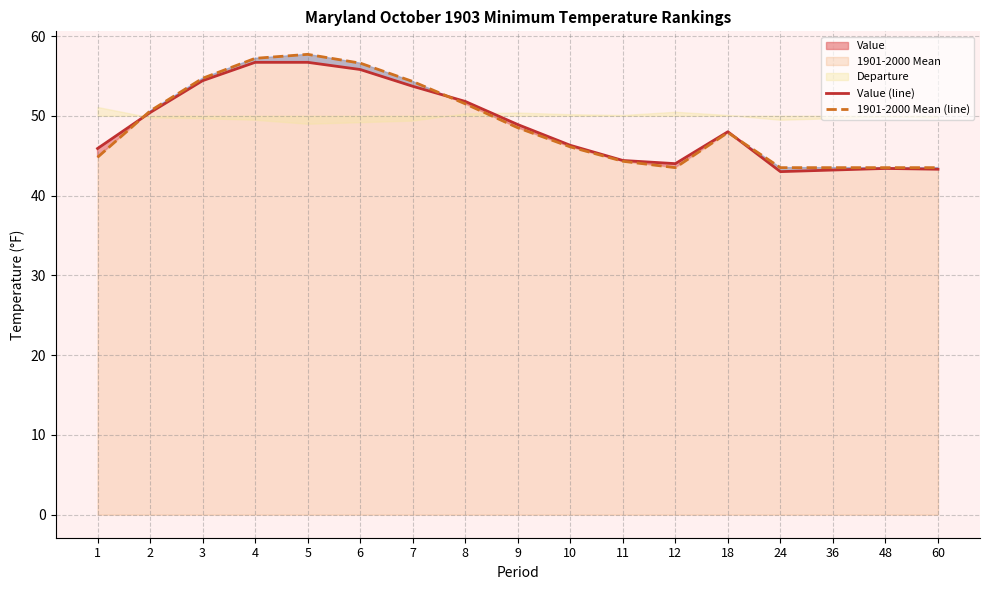

Does the chart display data point markers on the line(s)?

No